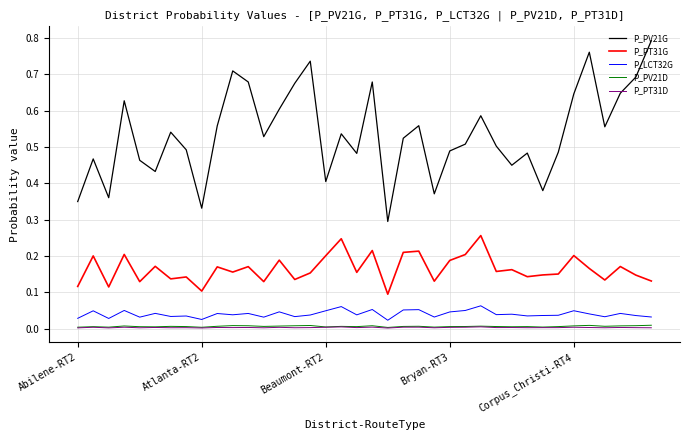

Which series has the widest spread of values?

P_PV21G